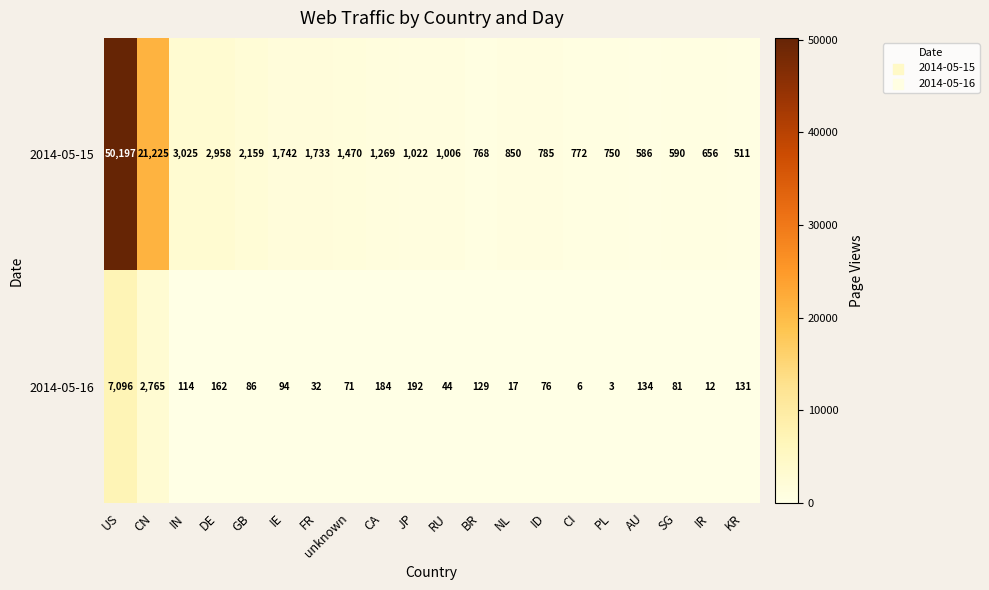

Which category has the highest value in the 2014-05-15 series?

US